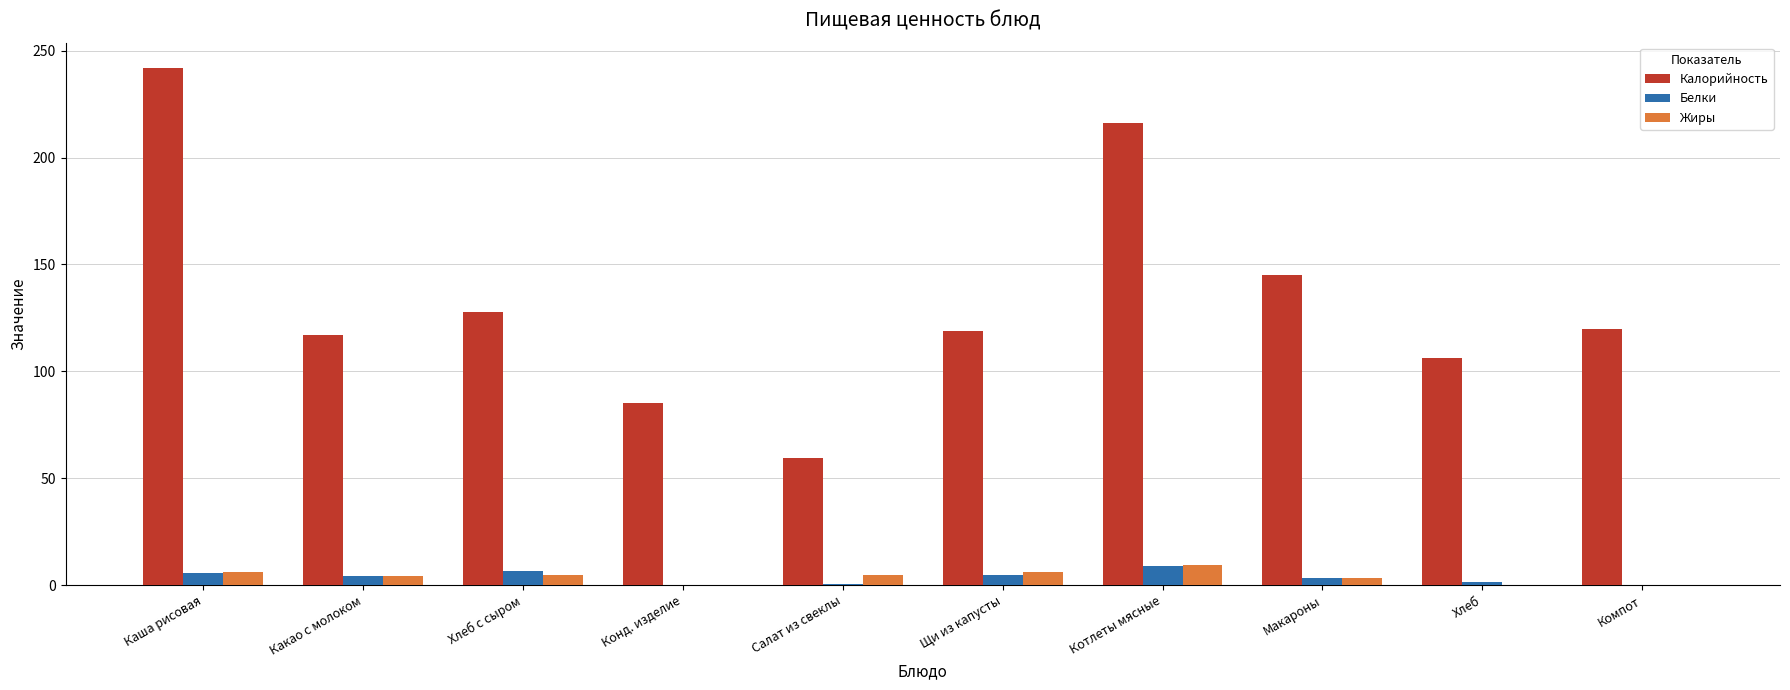

Is the value of Белки at Салат из свеклы greater than the value of Жиры at Щи из капусты?

No